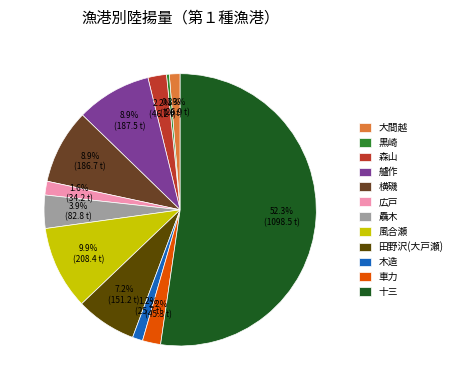

To the nearest percent, what portion does 木造 represent?

1%